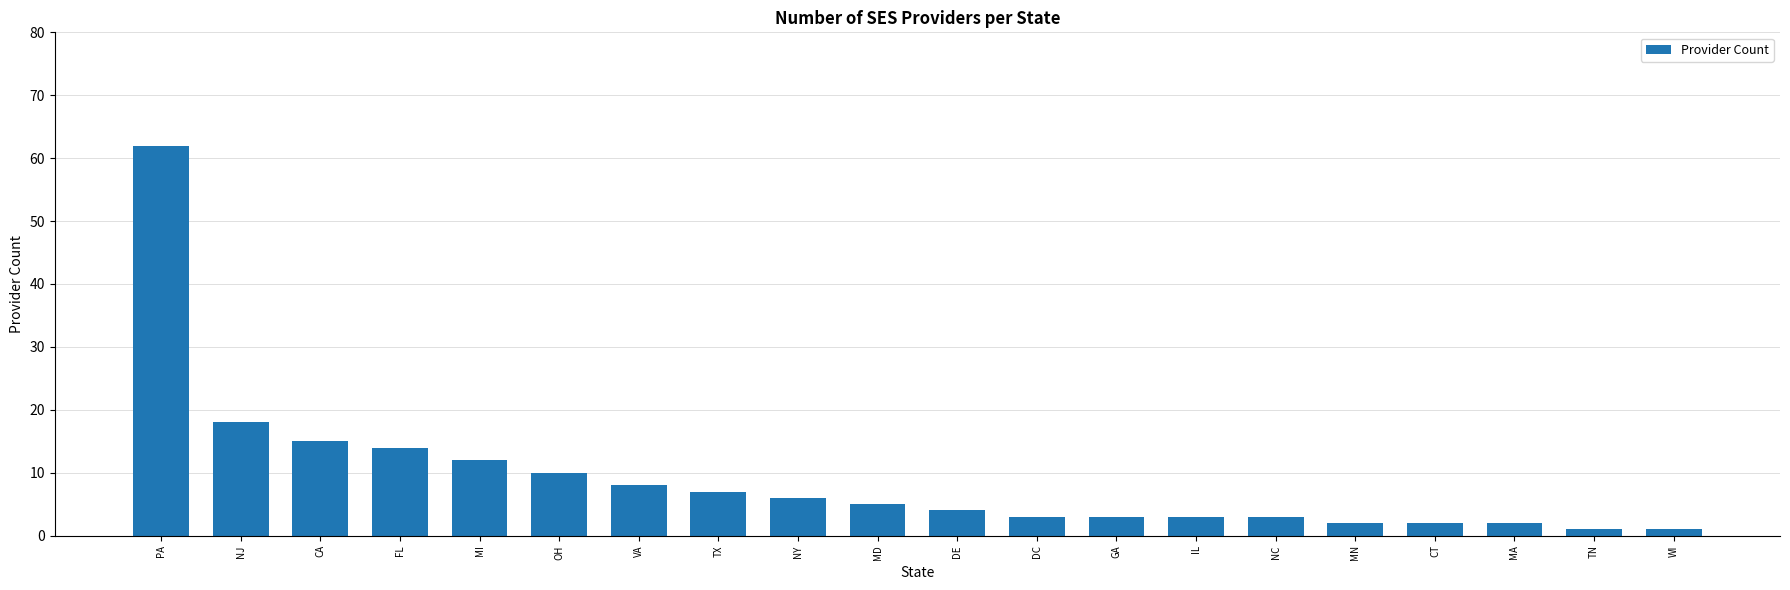

How many data points are less than 5?

10